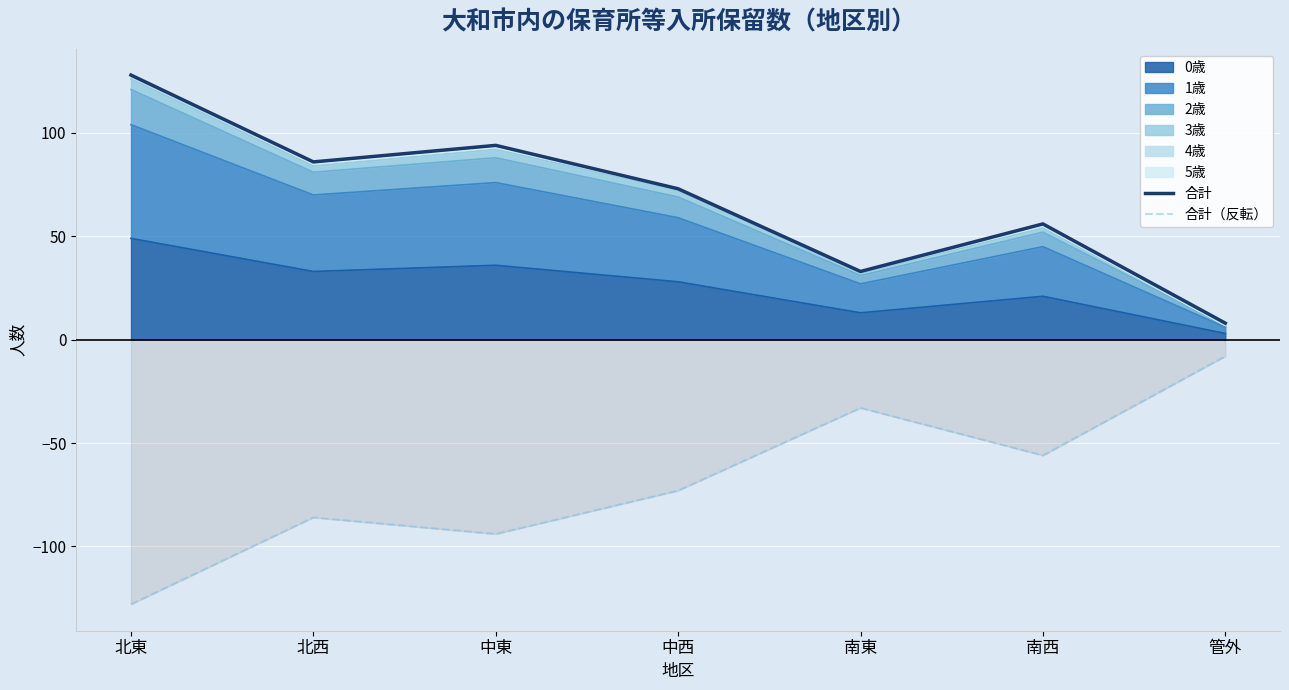

In 合計（反転）, how many points are lower than both neighbors (excluding endpoints)?

2